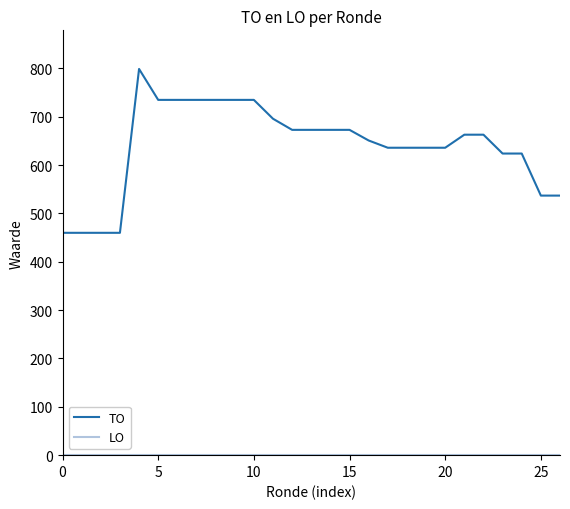

Which series has the largest total across all categories?

TO